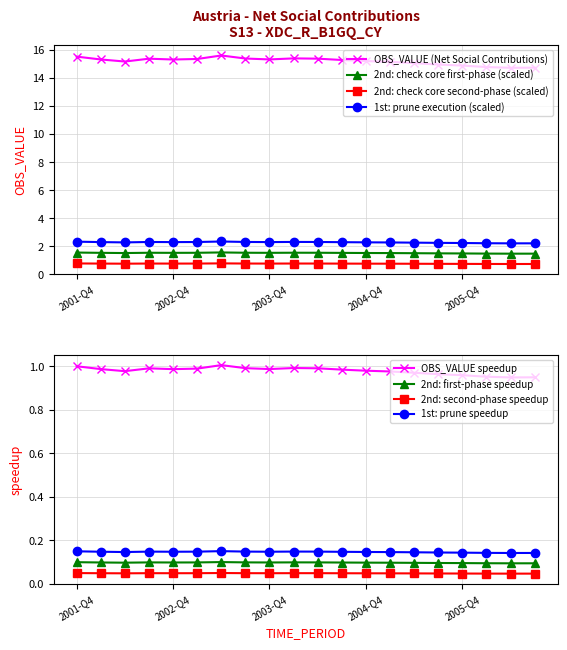

Which label corresponds to the smallest value in the chart?

2006-Q2